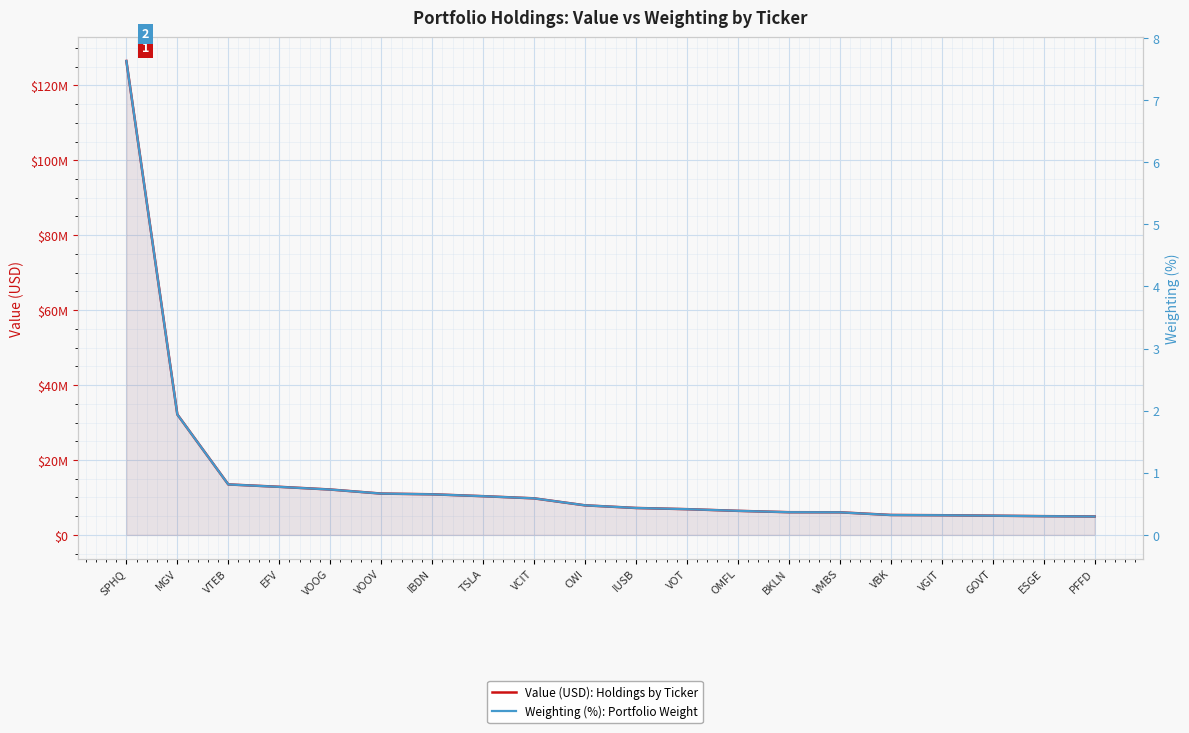

What is the smallest value displayed?

0.3